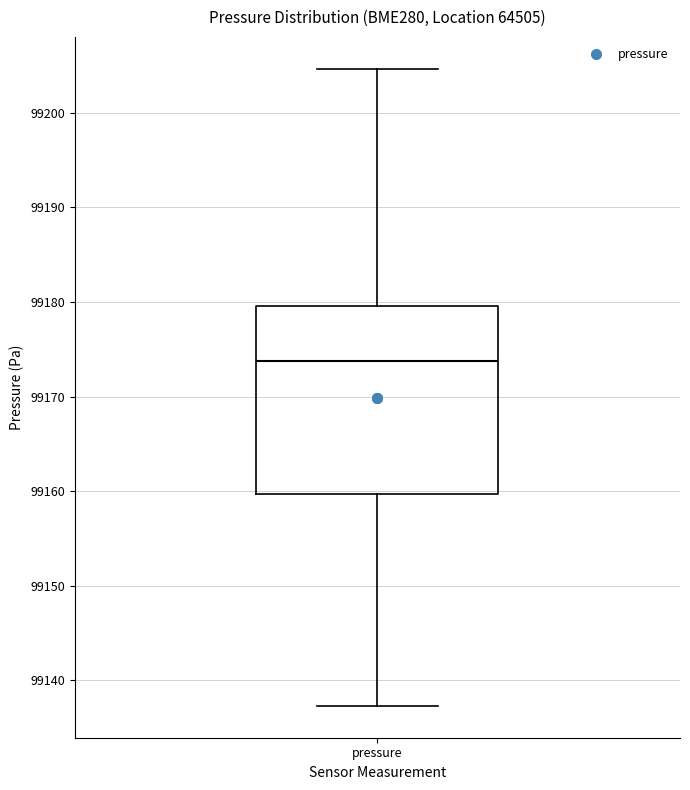

Where does the upper whisker of the box for pressure end on the y-axis? The values are not printed on the chart, so give them approximately, as read against the axis.

99205